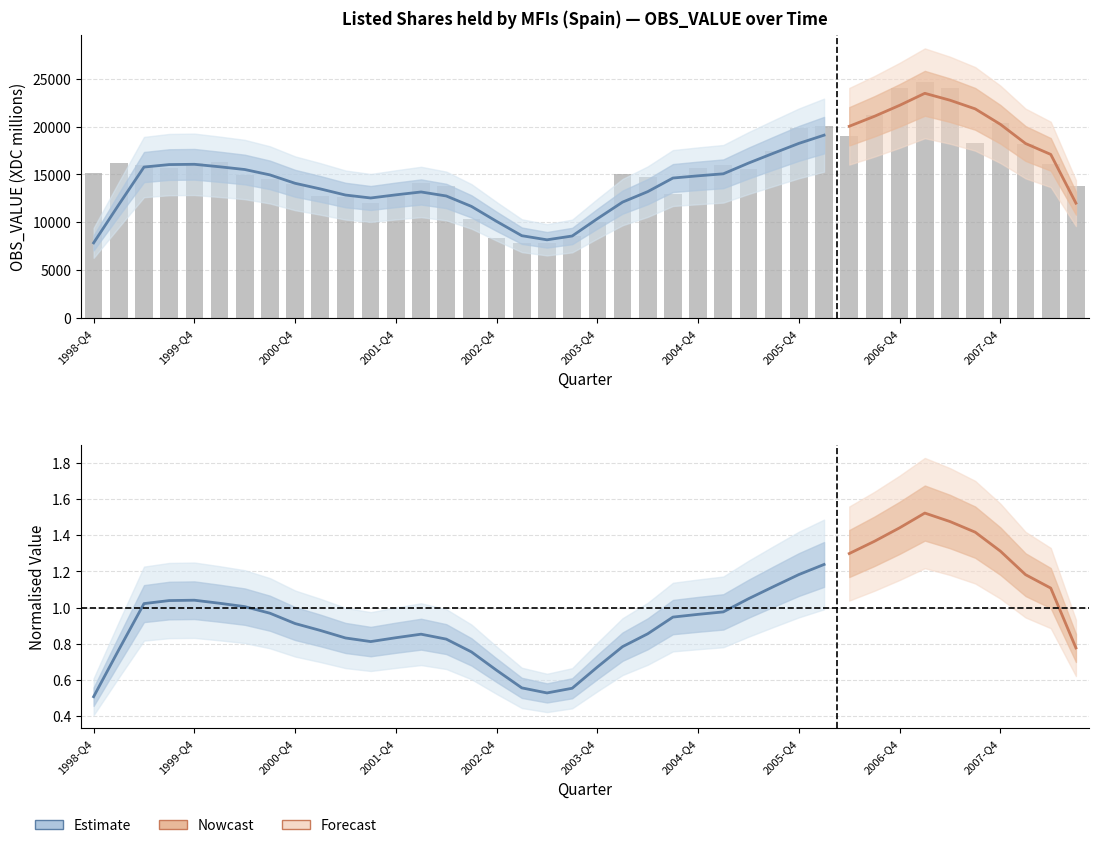

True or false: the data shows 7802 at 2003-Q1.

True